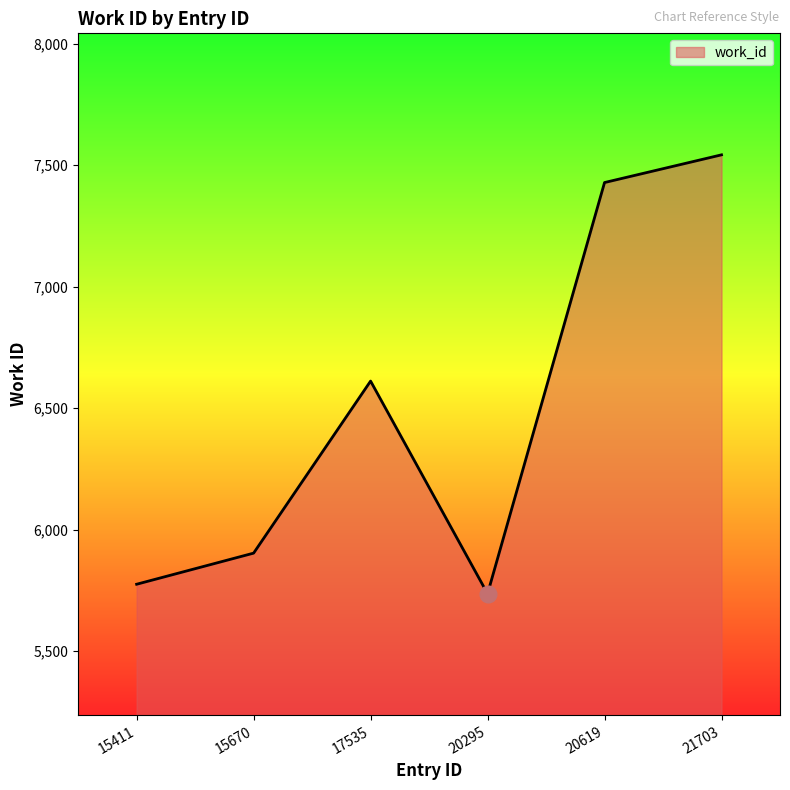

What value does the data have at 20295?

5736